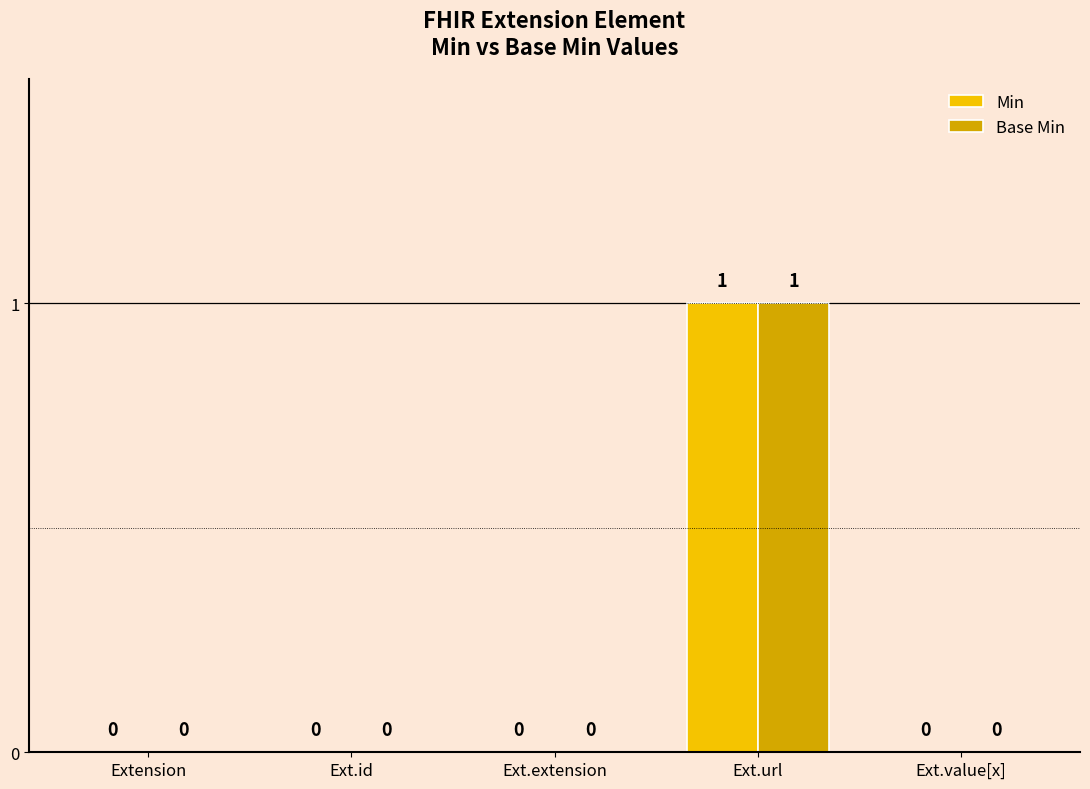

Are the bars grouped side by side (vs. stacked)?

Yes